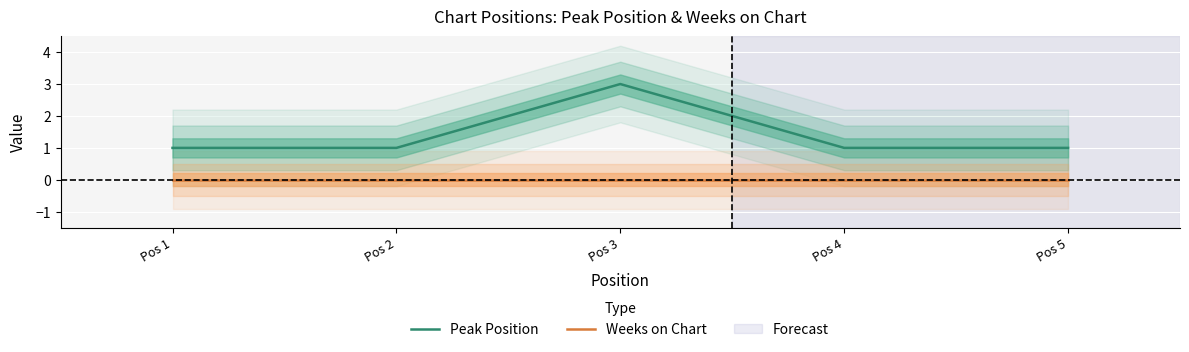

At which label does Weeks on Chart reach its minimum?

Pos 1